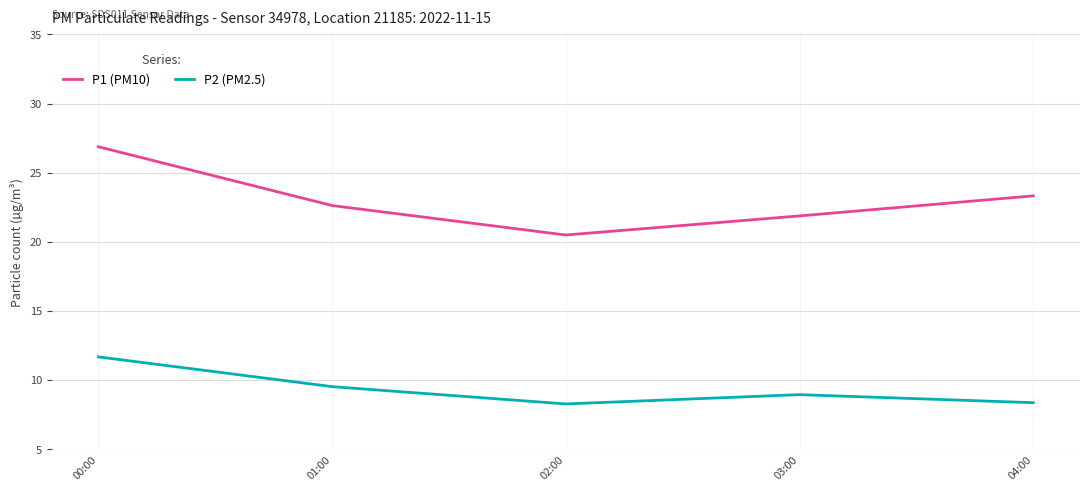

At how many categories does at least one series exceed 9?

5